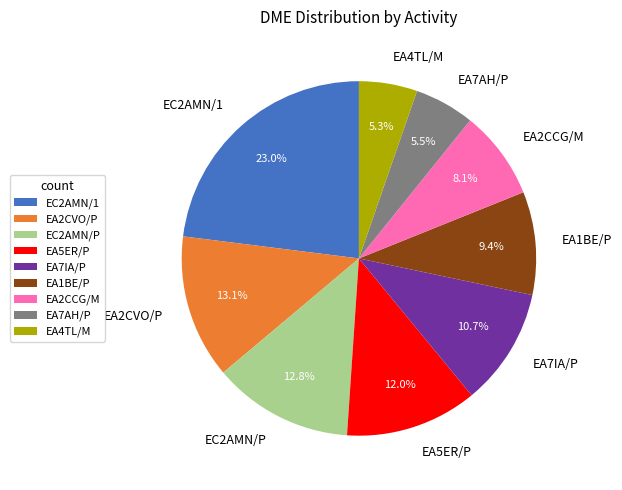

Which has a higher value, EA2CCG/M or EC2AMN/1?

EC2AMN/1